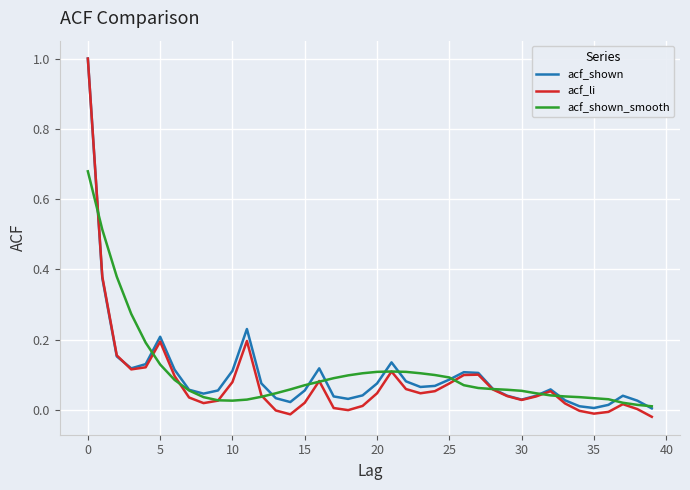

What are all the series names shown in the legend?

acf_shown, acf_li, acf_shown_smooth